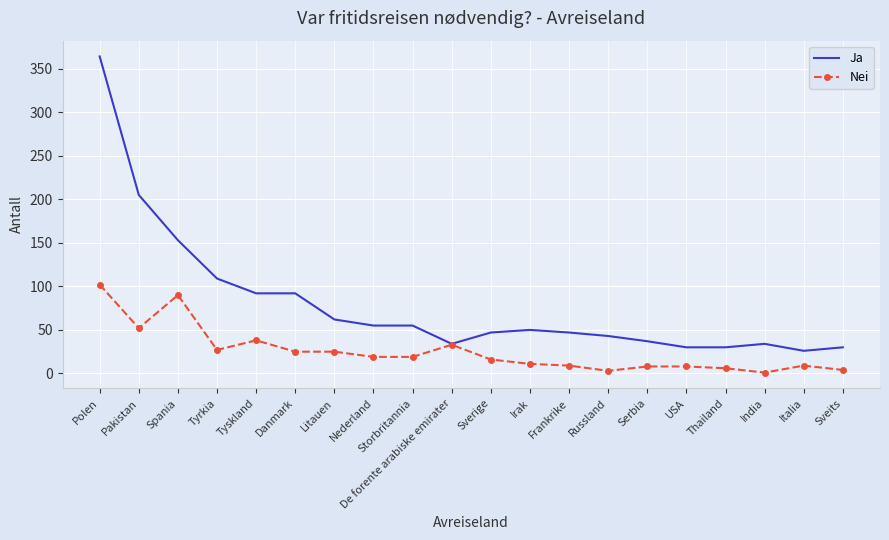

What is the total value across all series at Danmark?

117